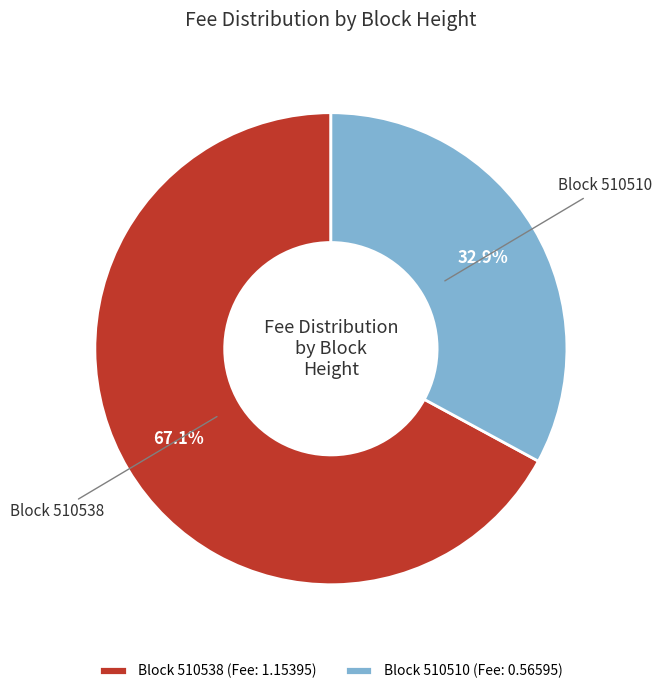

Is there a majority slice in this chart?

Yes